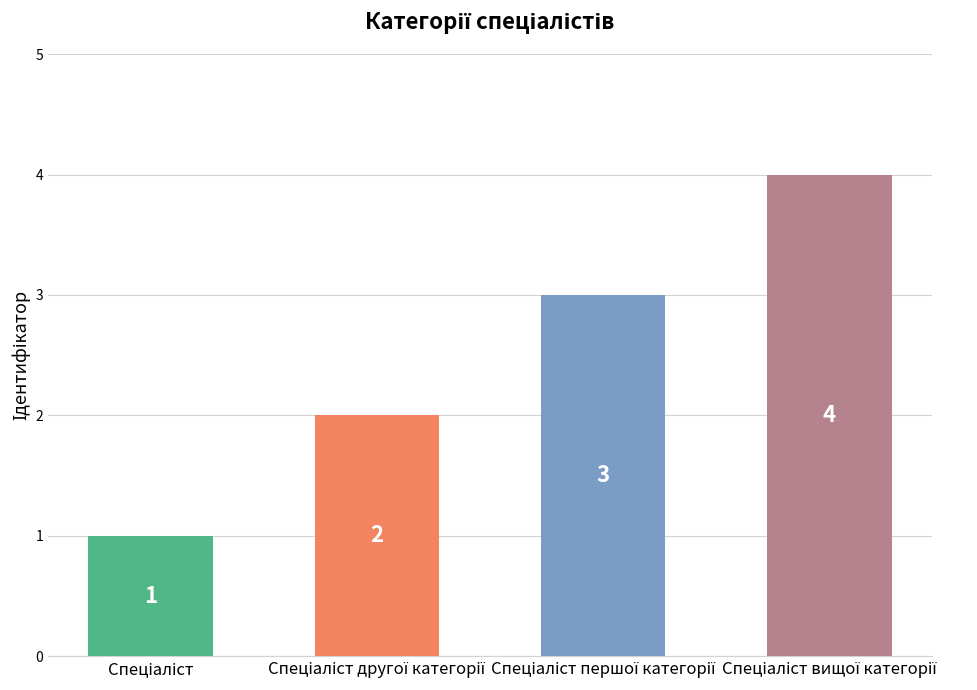

How many values are between 2 and 4?

3